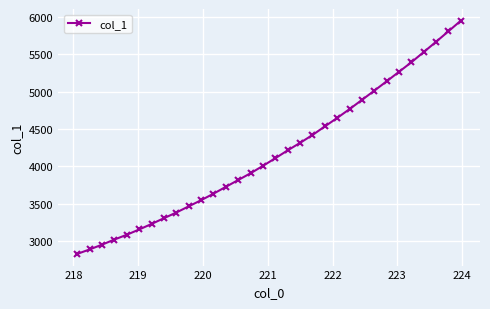

What is the value of the 5th point from the left?

3083.2